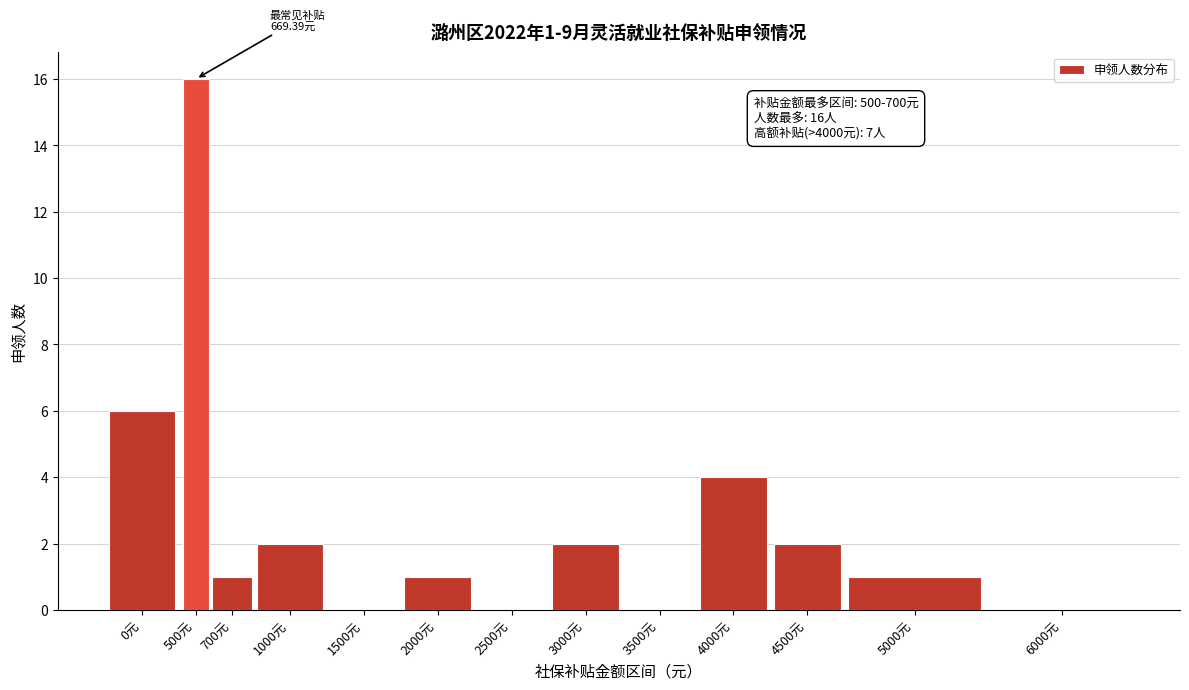

Reading left to right, list all the values displayed in this chart.

0元=6	500元=16	700元=1	1000元=2	1500元=0	2000元=1	2500元=0	3000元=2	3500元=0	4000元=4	4500元=2	5000元=1	6000元=0